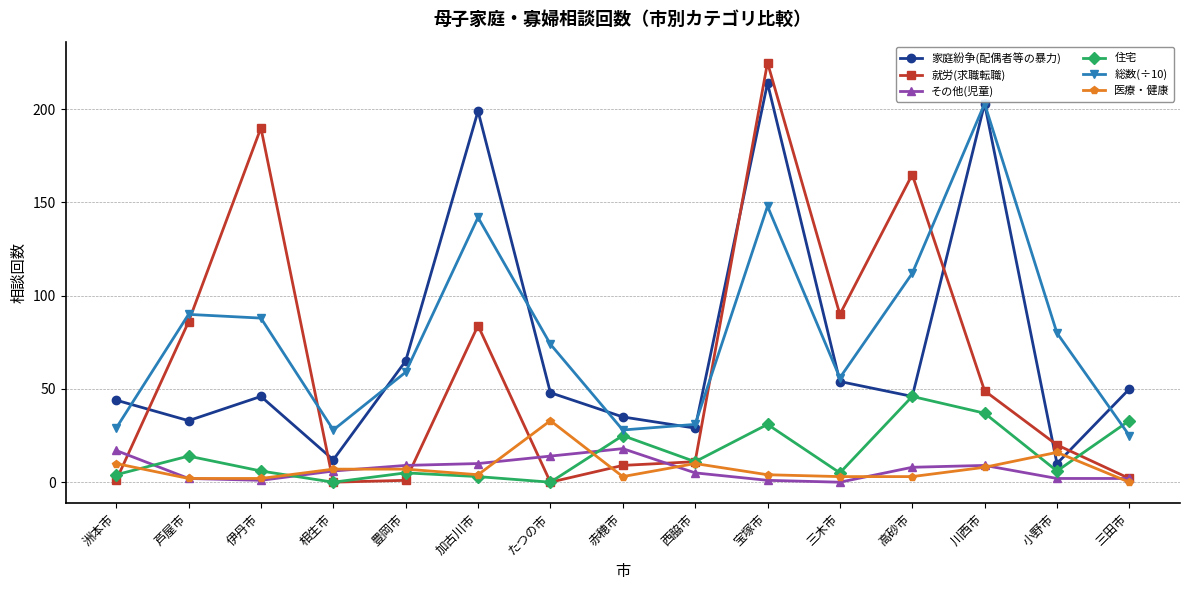

What is the difference between the maximum and minimum values in the その他(児童) series?

18